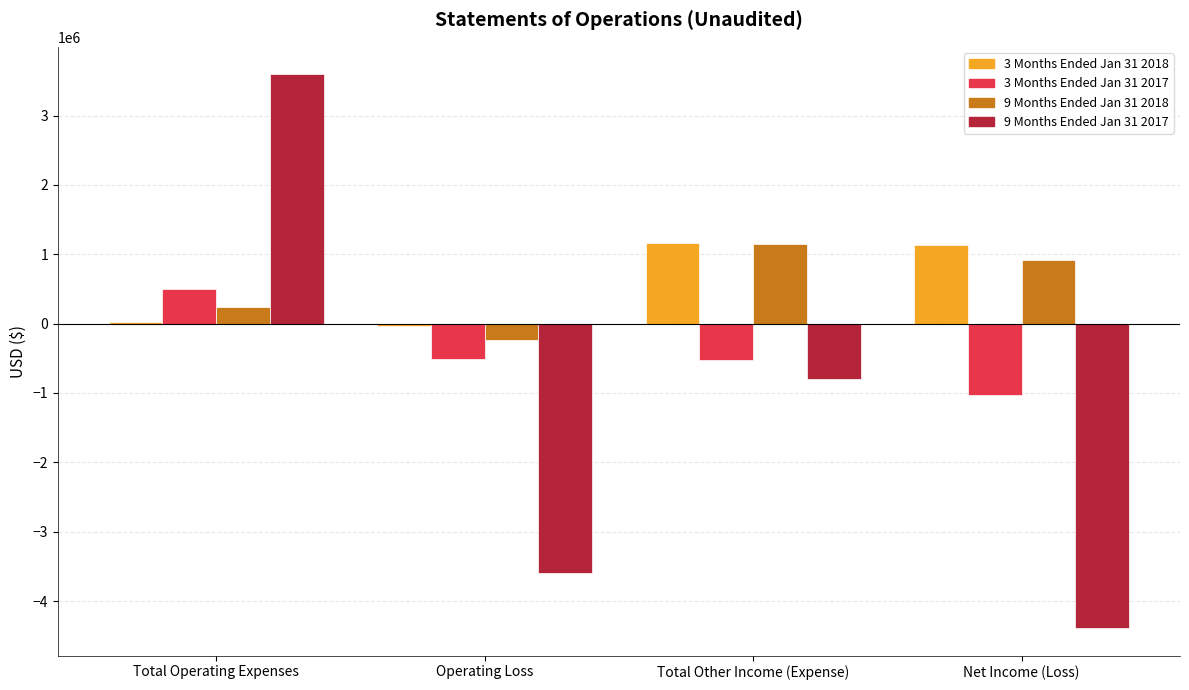

What is the difference between the maximum and minimum values in the 3 Months Ended Jan 31 2017 series?

1528632